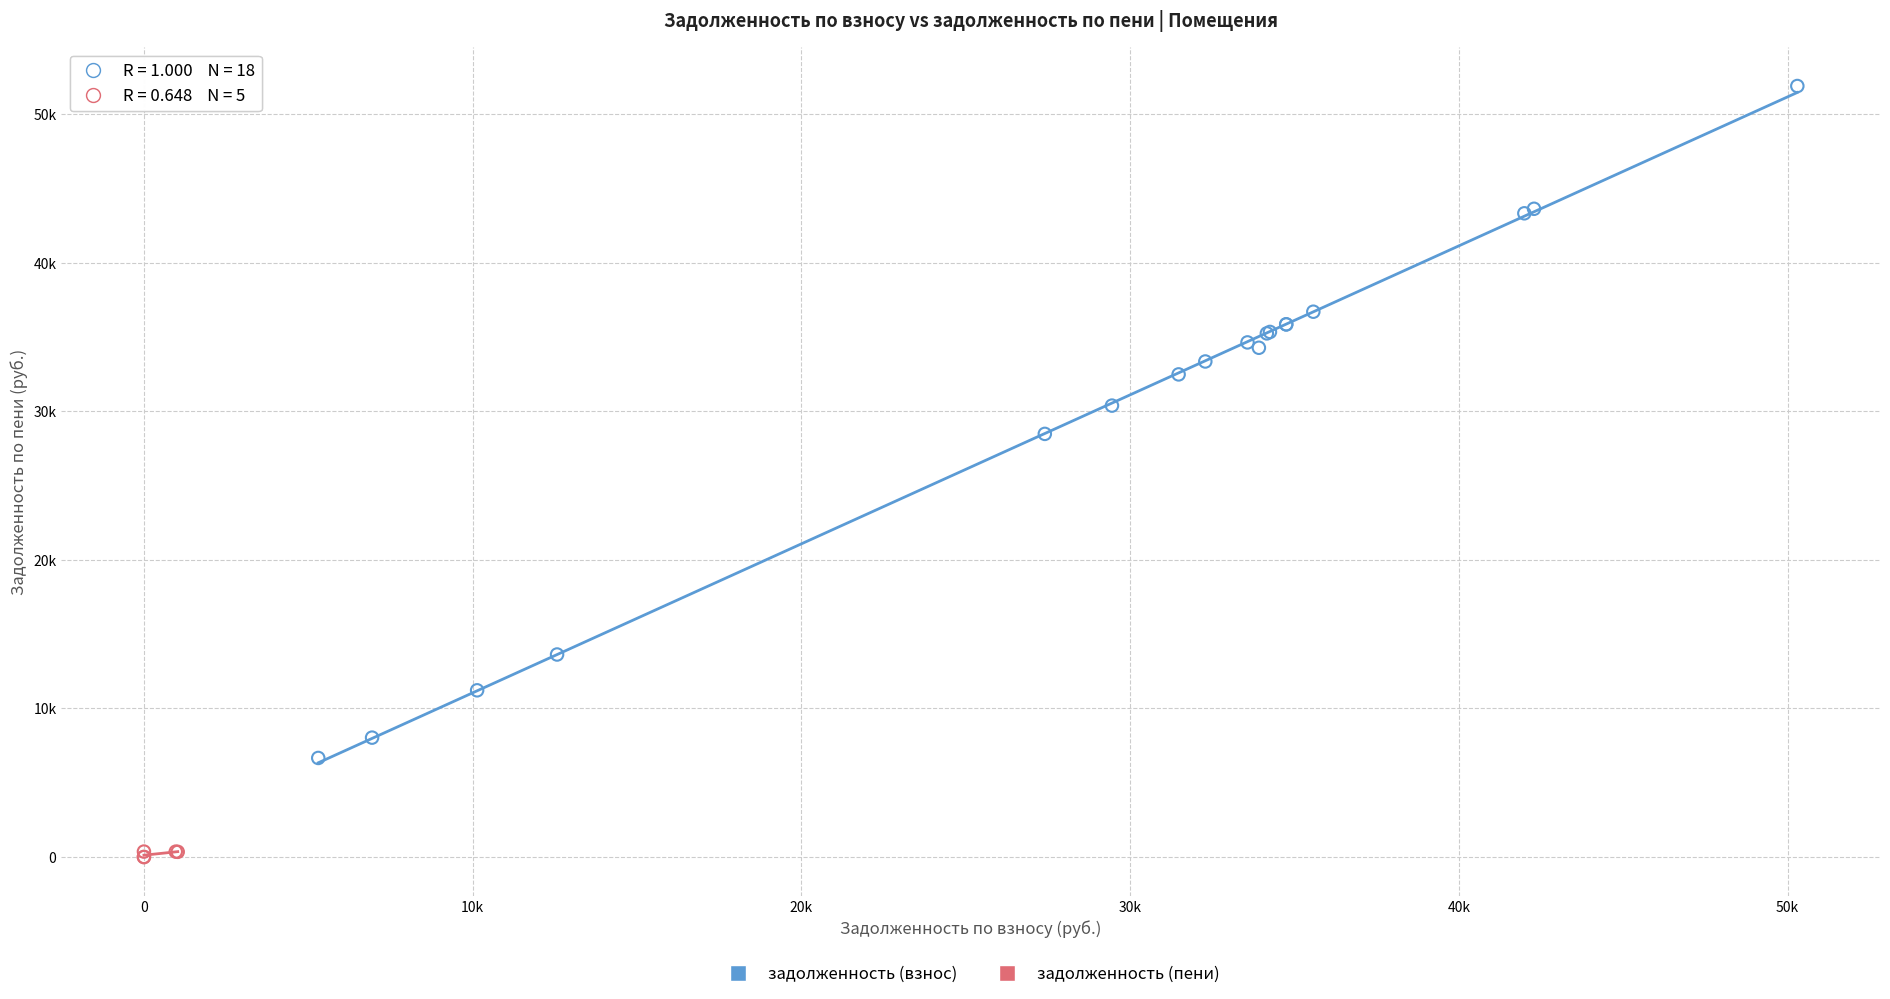

Which series contains the lowest Y value?

задолженность (пени)